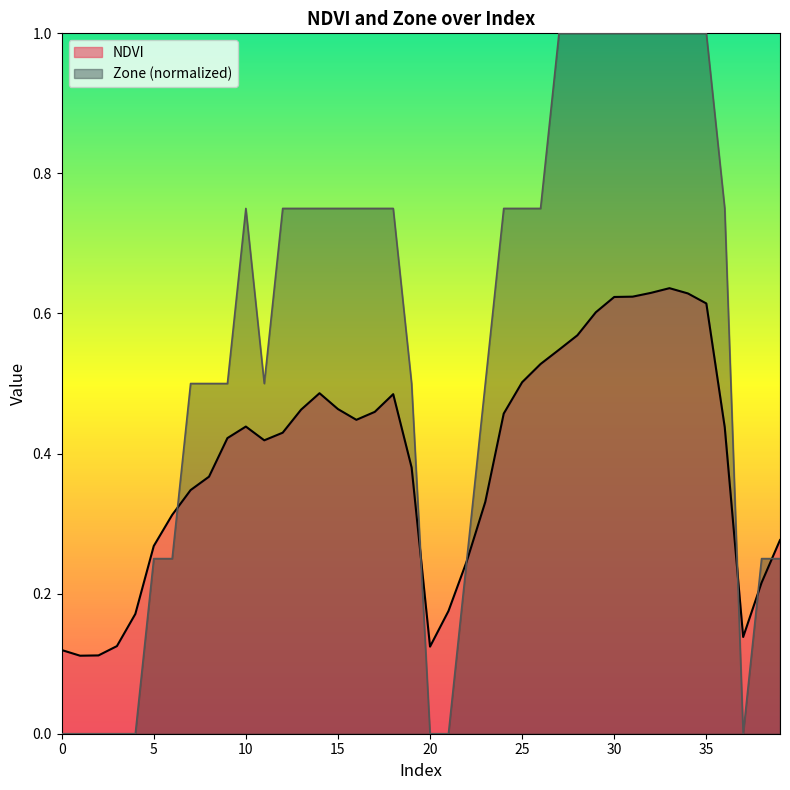

What is the difference between the Zone values at 2 and 11?

0.5